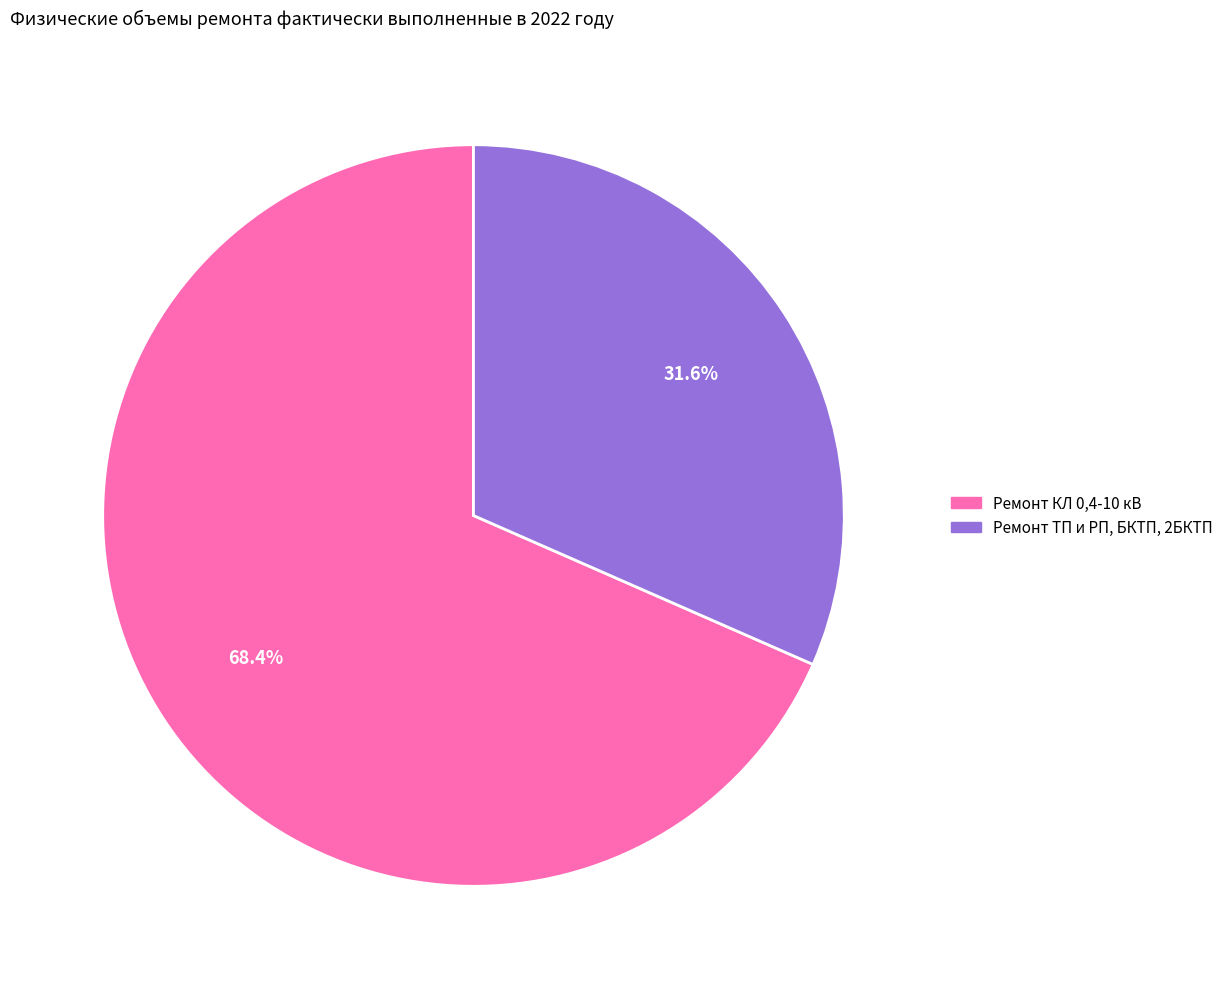

What percentage is the Ремонт ТП и РП, БКТП, 2БКТП slice, to the nearest percent?

32%